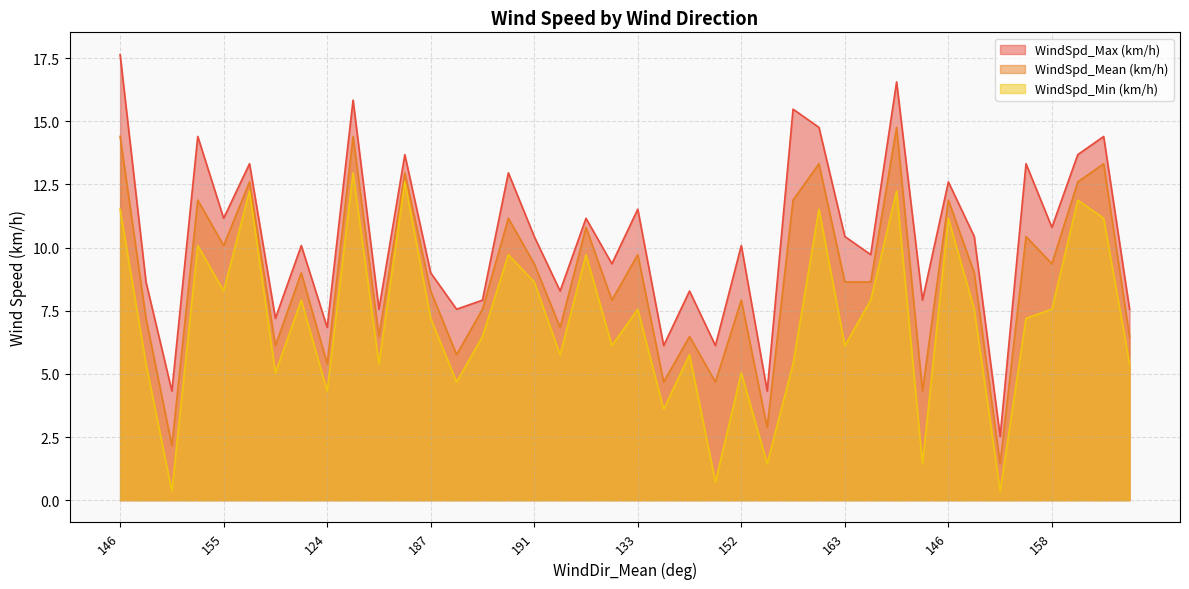

True or false: WindSpd_Max (km/h) has a value of 20.7 at 154.

False